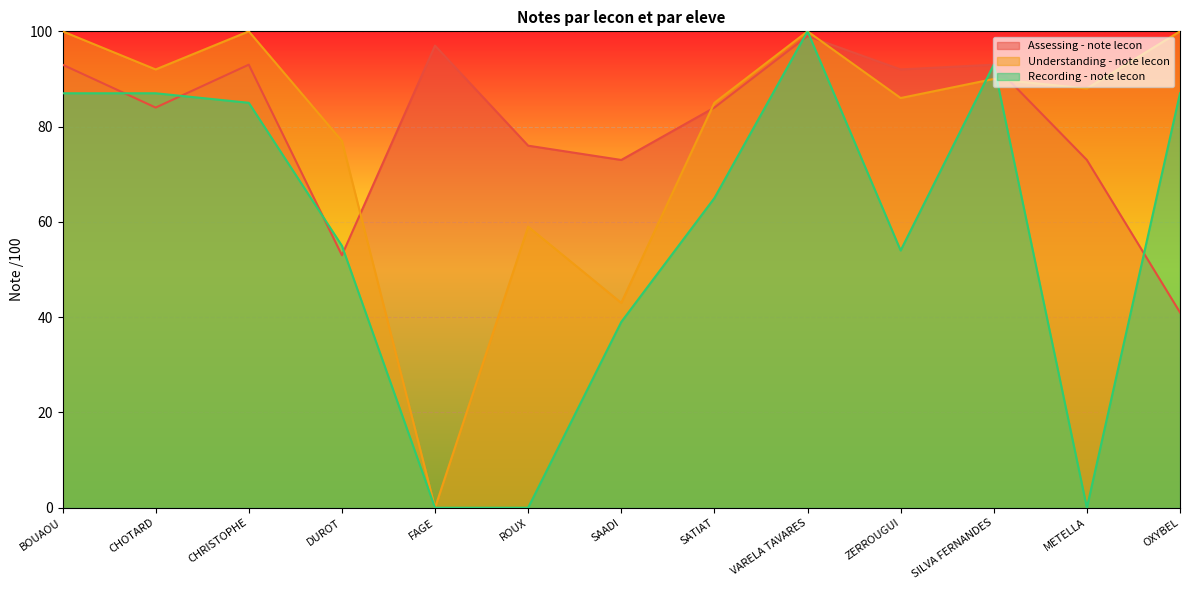

At how many categories does at least one series exceed 62?

13